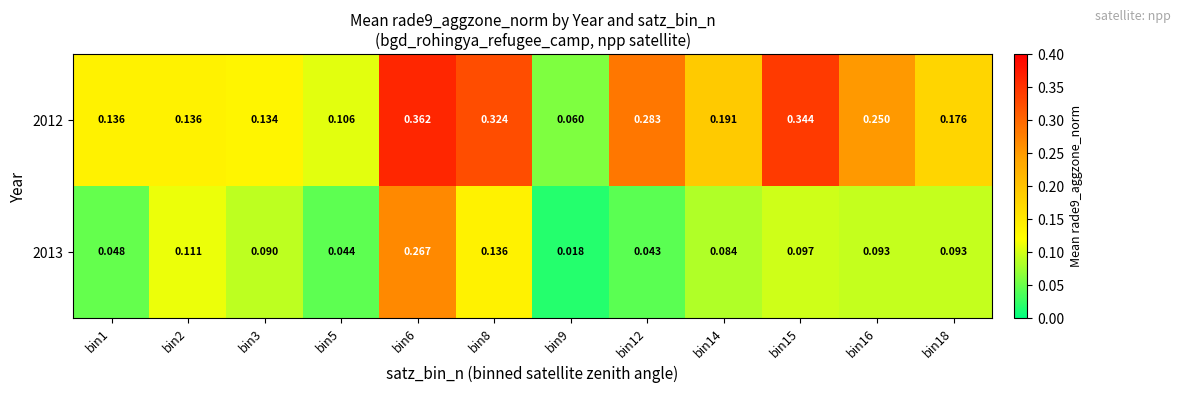

How many series are shown in this chart?

2